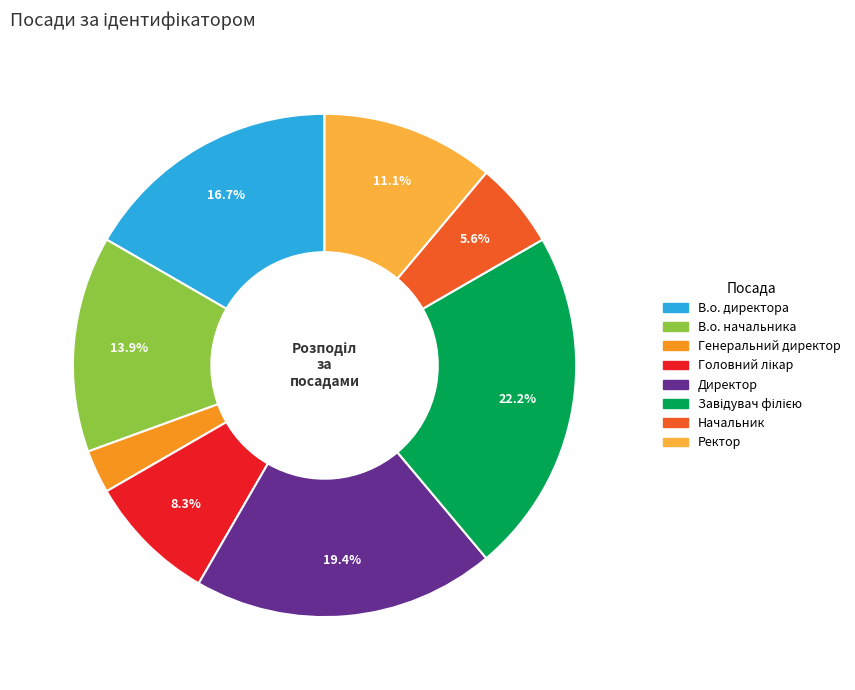

What is the smallest slice in the pie chart?

Генеральний директор